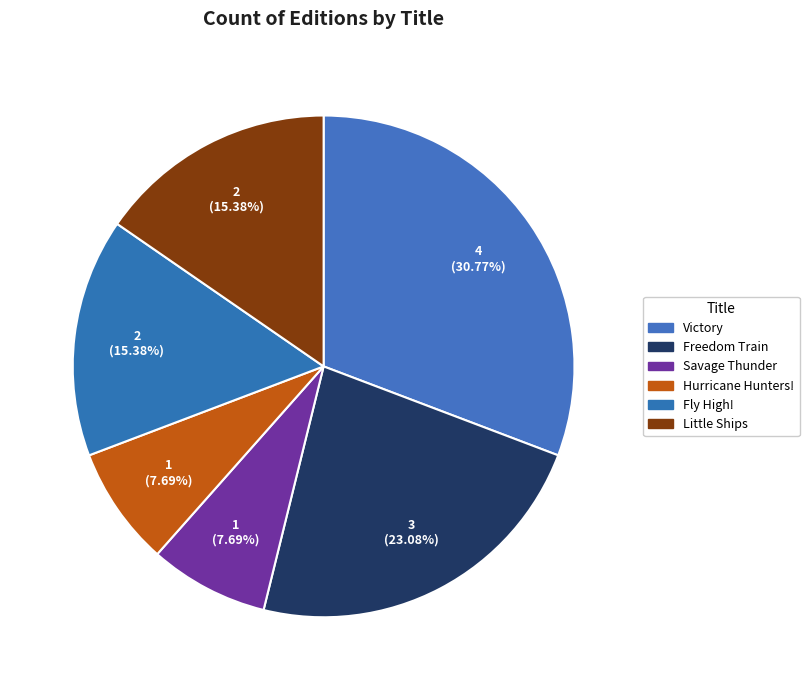

To the nearest percent, what is the combined percentage of Hurricane Hunters! and Savage Thunder?

15%